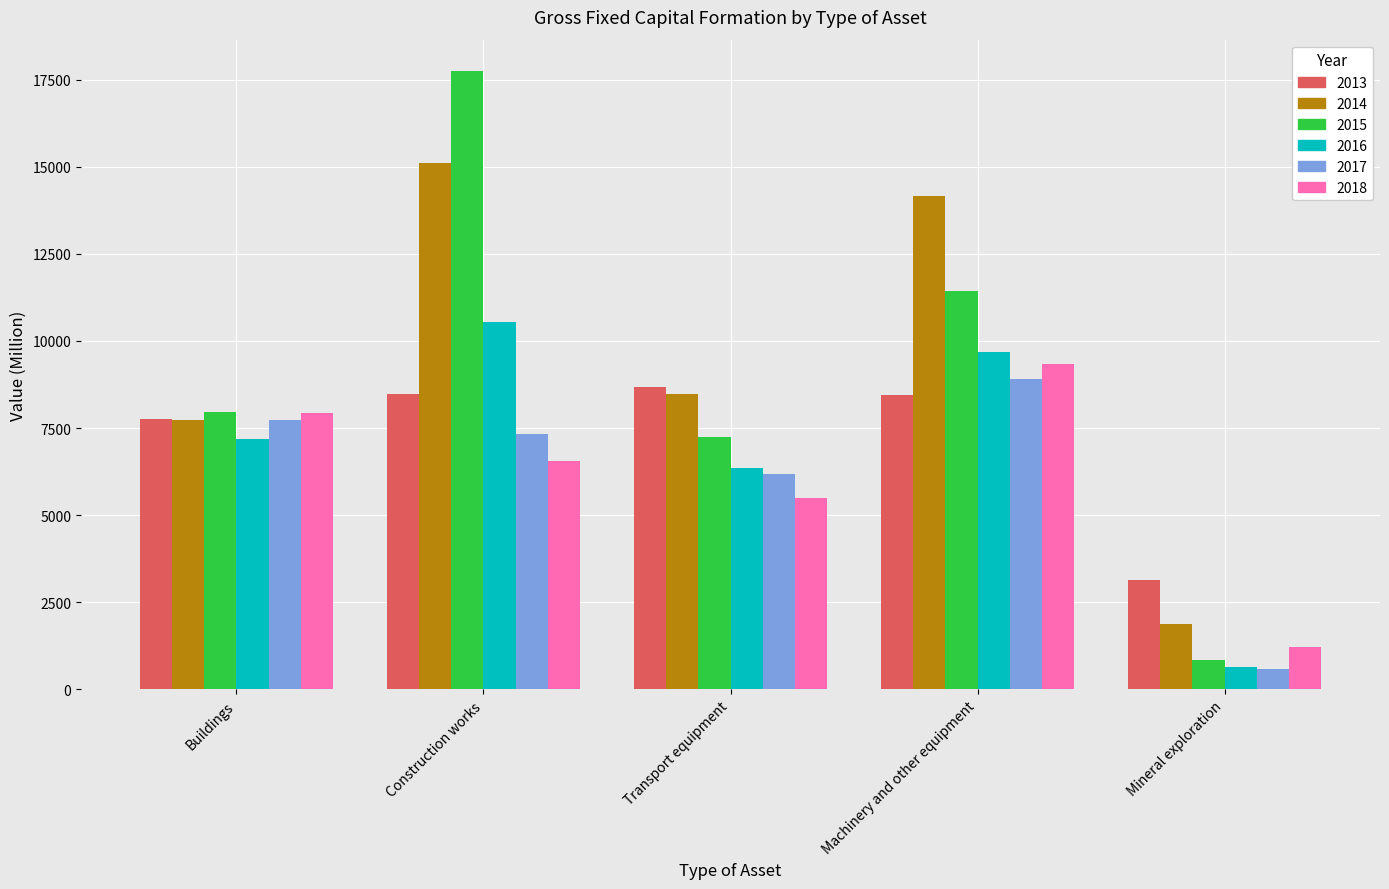

What is the label of the 1st bar from the right?

Mineral exploration